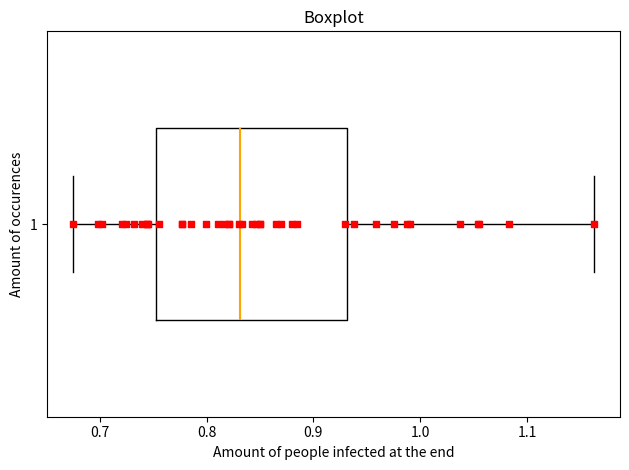

Read this box plot against the x-axis: the position of the median line, the range covered by the box, and the ends of both whiskers. The values are not printed on the chart, so give them approximately, as read against the axis.

median 0.83, box 0.75 to 0.93, whiskers 0.68 to 1.16